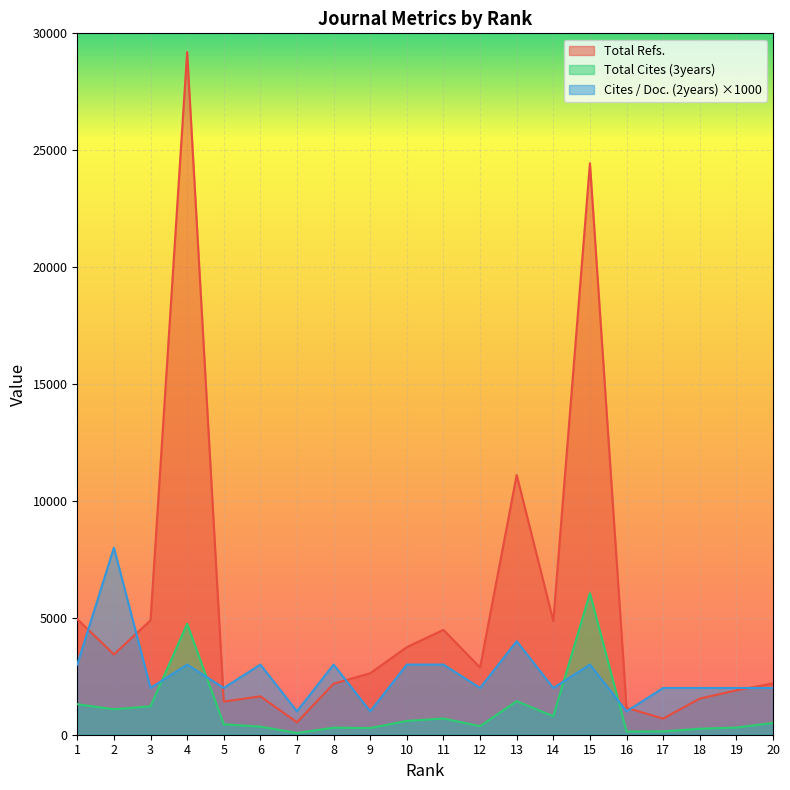

How many lines are shown in the chart?

3